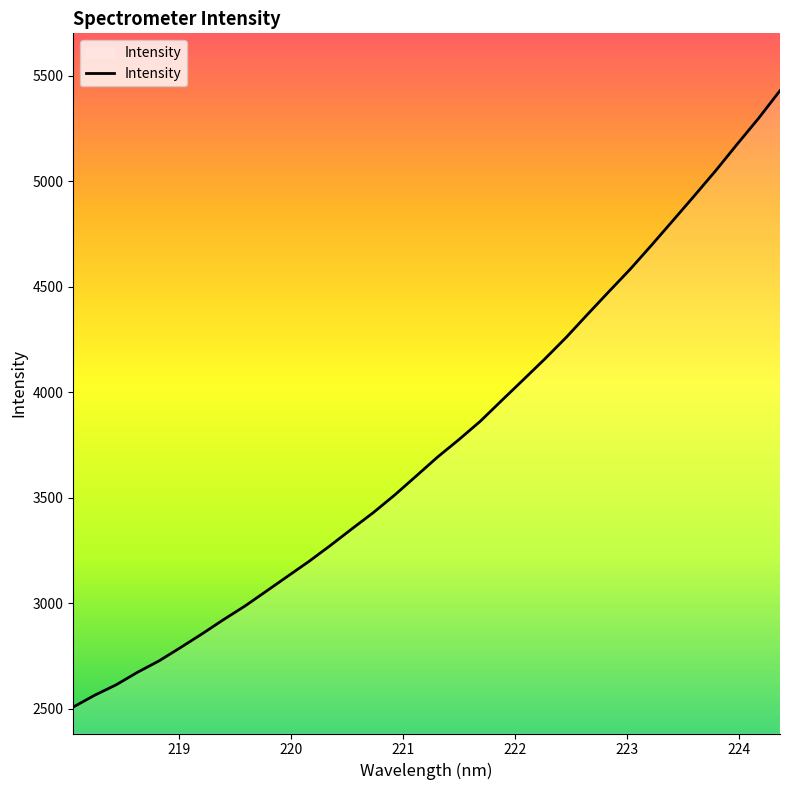

Is this an area chart (filled region under the line)?

No